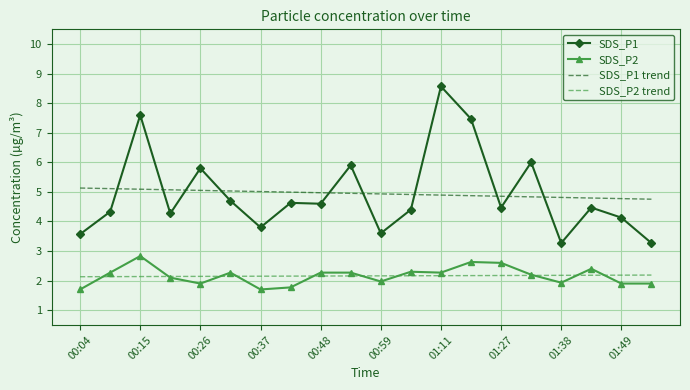

True or false: SDS_P2 and SDS_P1 intersect in this chart.

False